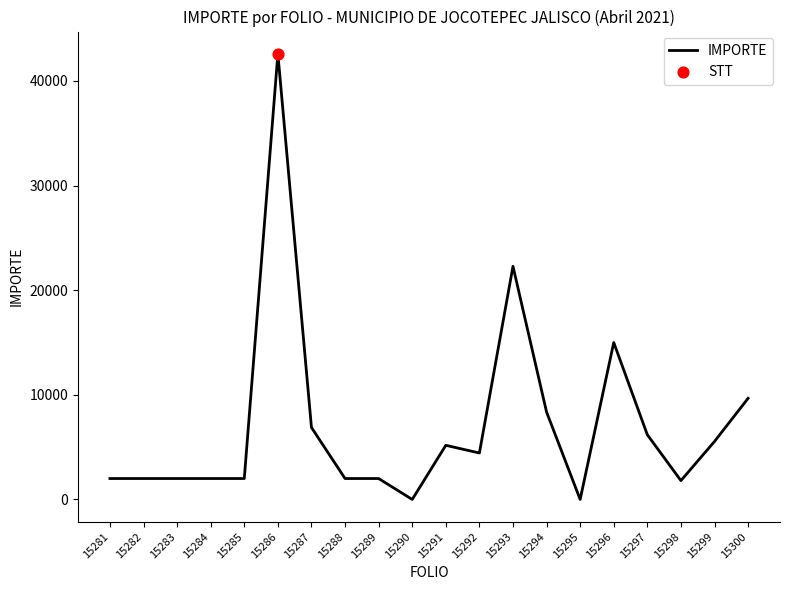

What is the change in value from 15290 to 15292?

+4440.0